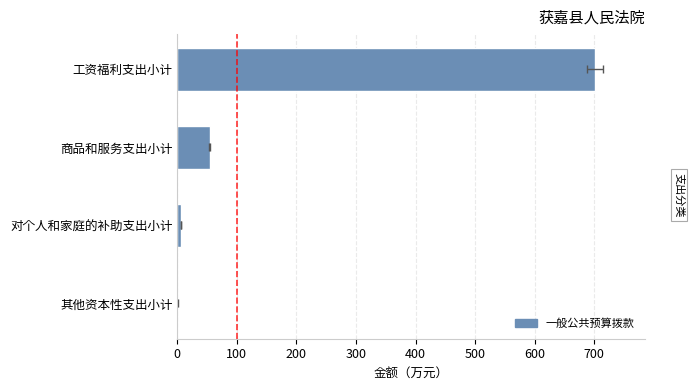

How many data points are less than 54?

2